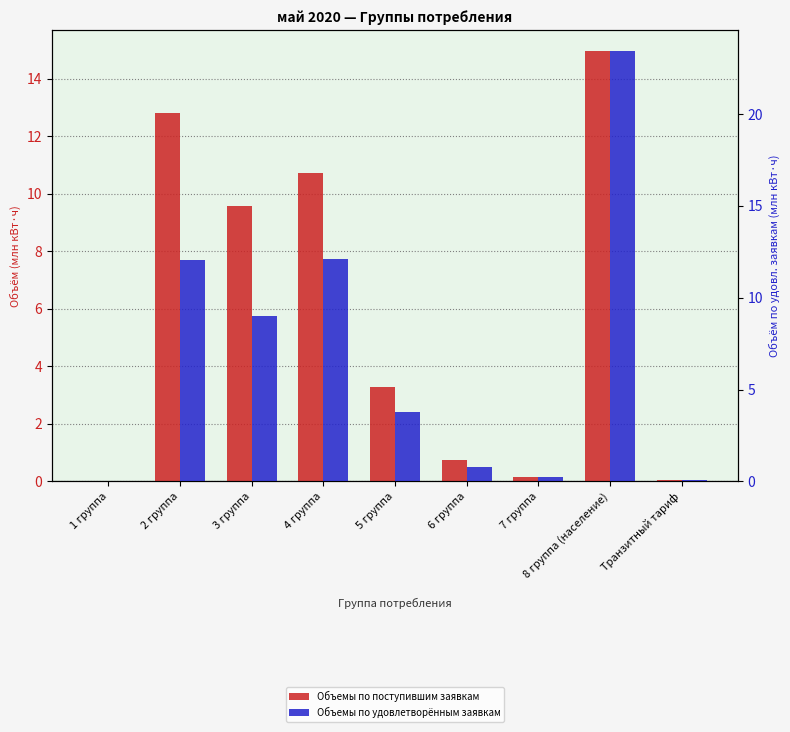

What is the label of the 4th bar from the right?

6 группа